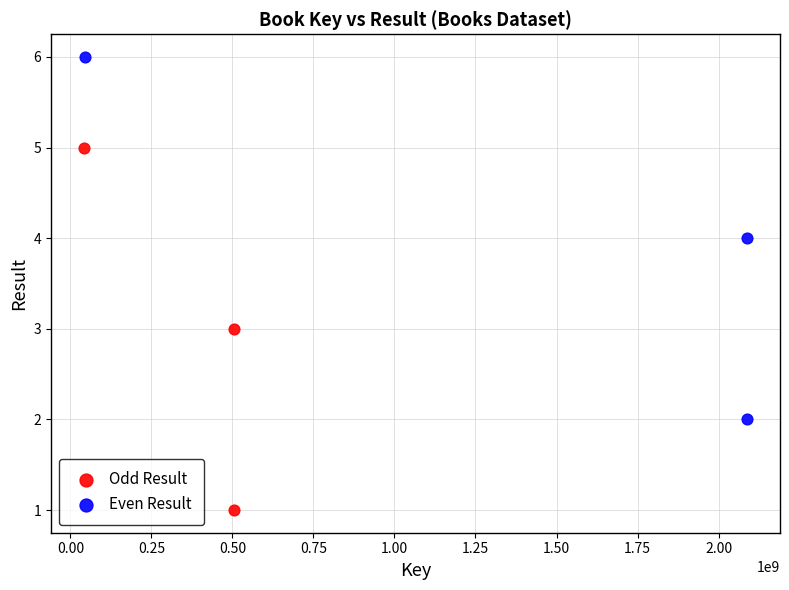

Which series reaches the minimum Y coordinate?

Odd Result